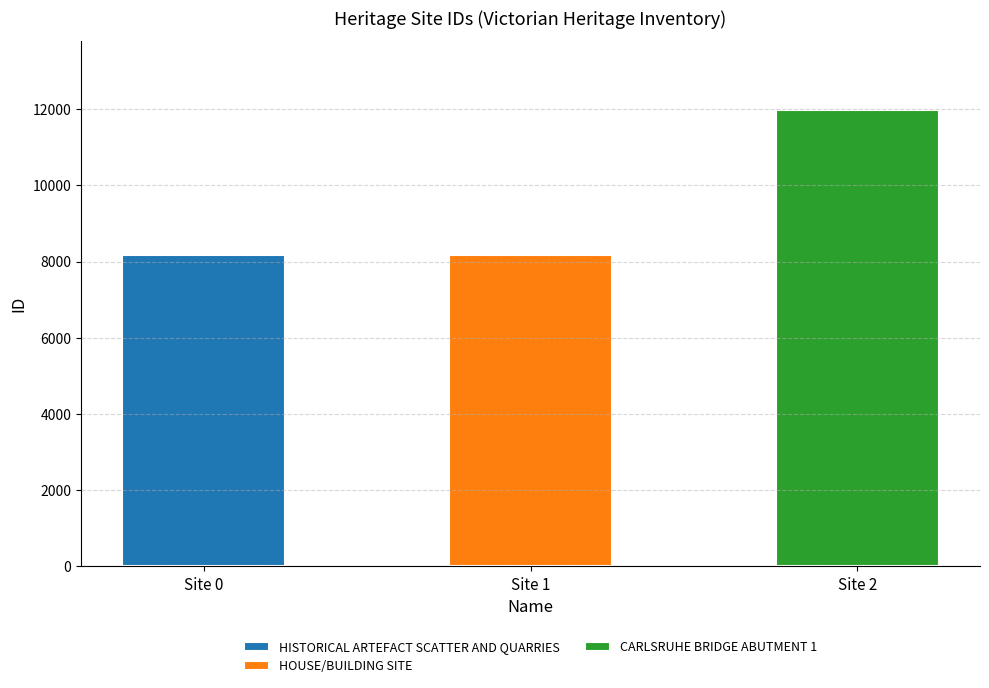

Is it true that the value at CARLSRUHE BRIDGE ABUTMENT 1 is 4770?

False